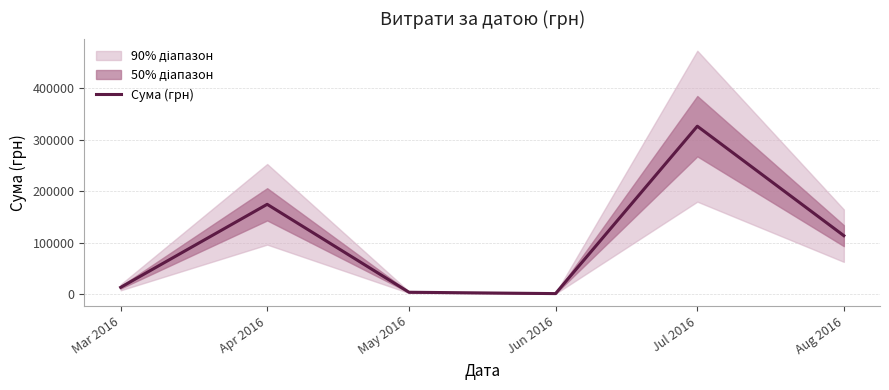

Which category has the highest value across all series?

Jul 2016